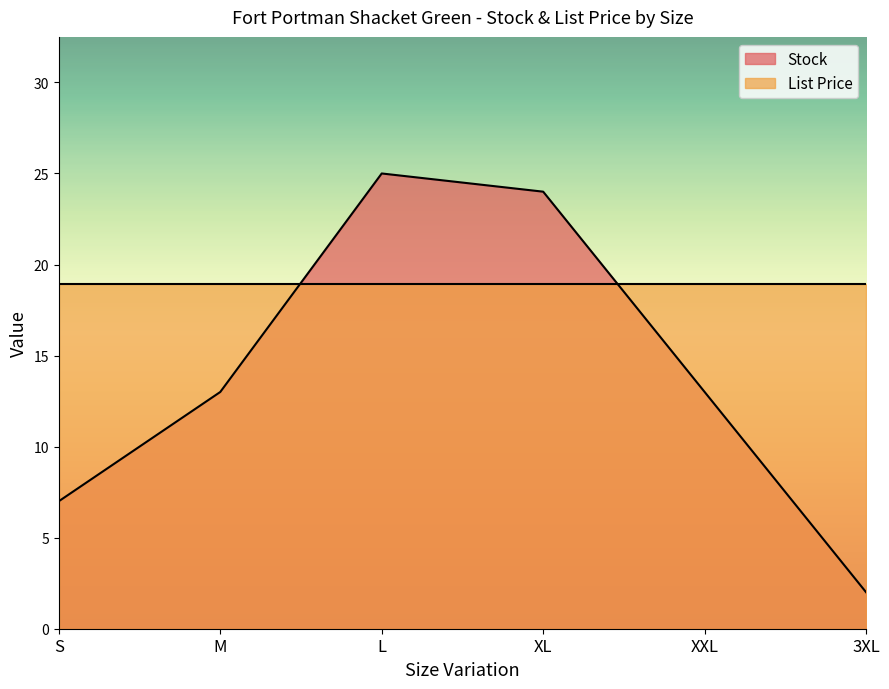

Where is the first local maximum?

L